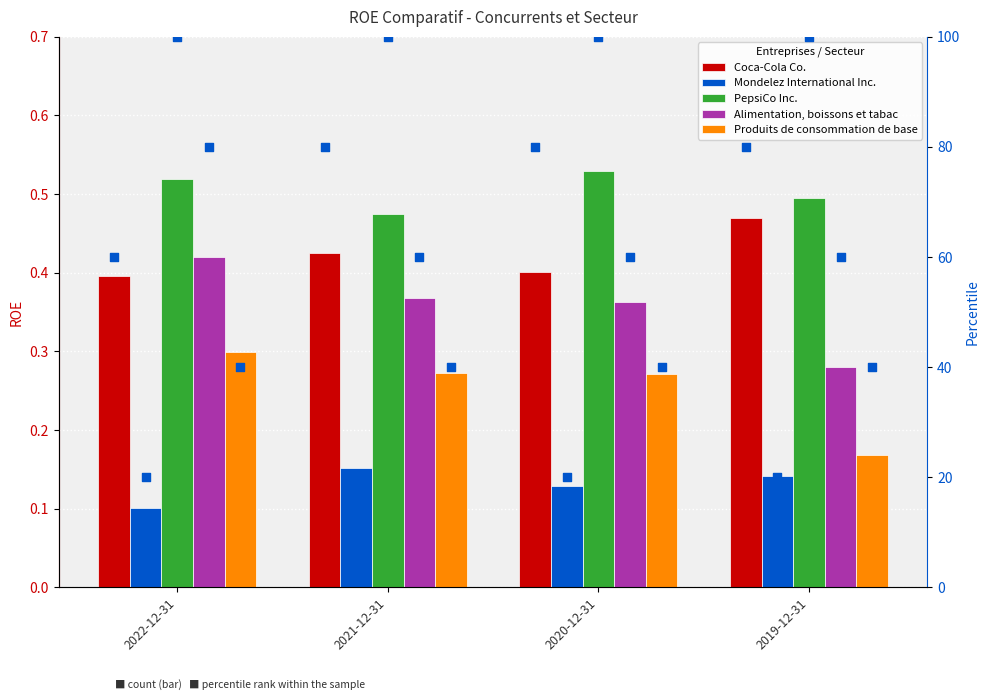

Which series has the widest spread of Y values?

Alimentation, boissons et tabac